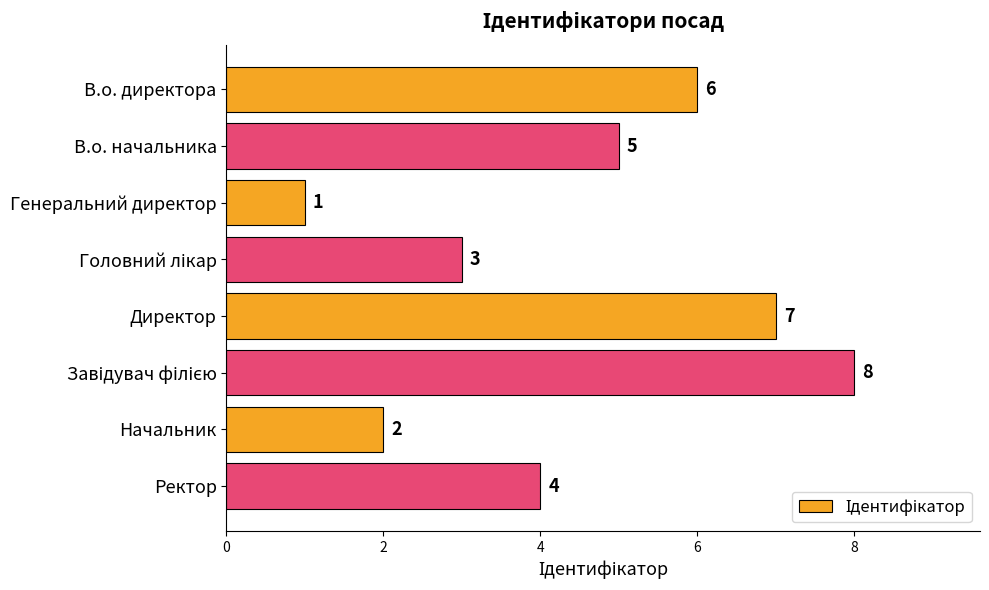

What is the change in value from Генеральний директор to Начальник?

+1